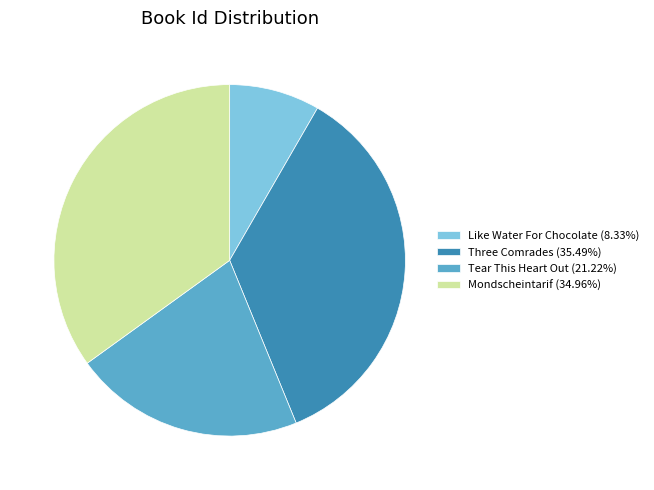

How many segments does this pie chart have?

4